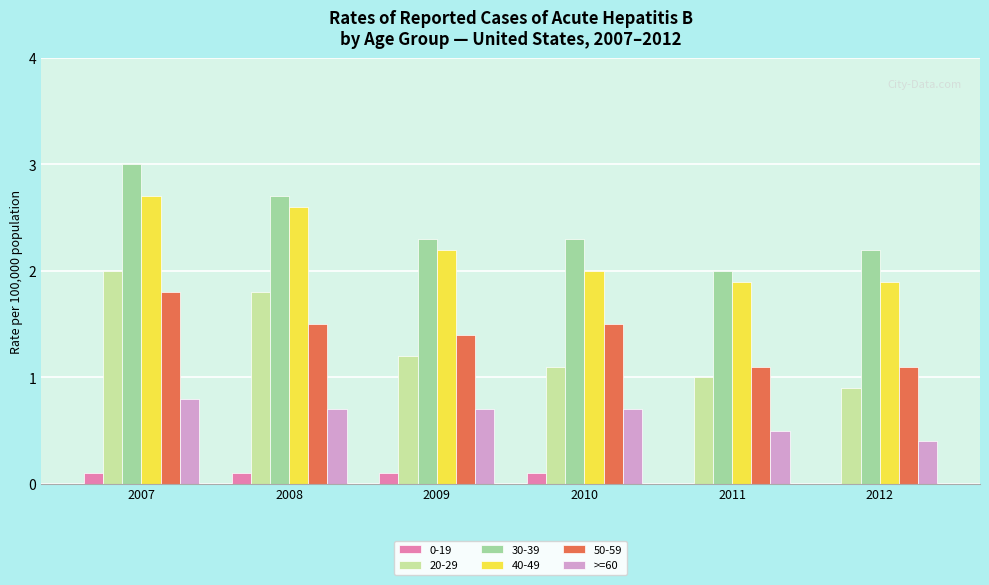

Are the bars grouped side by side (vs. stacked)?

Yes